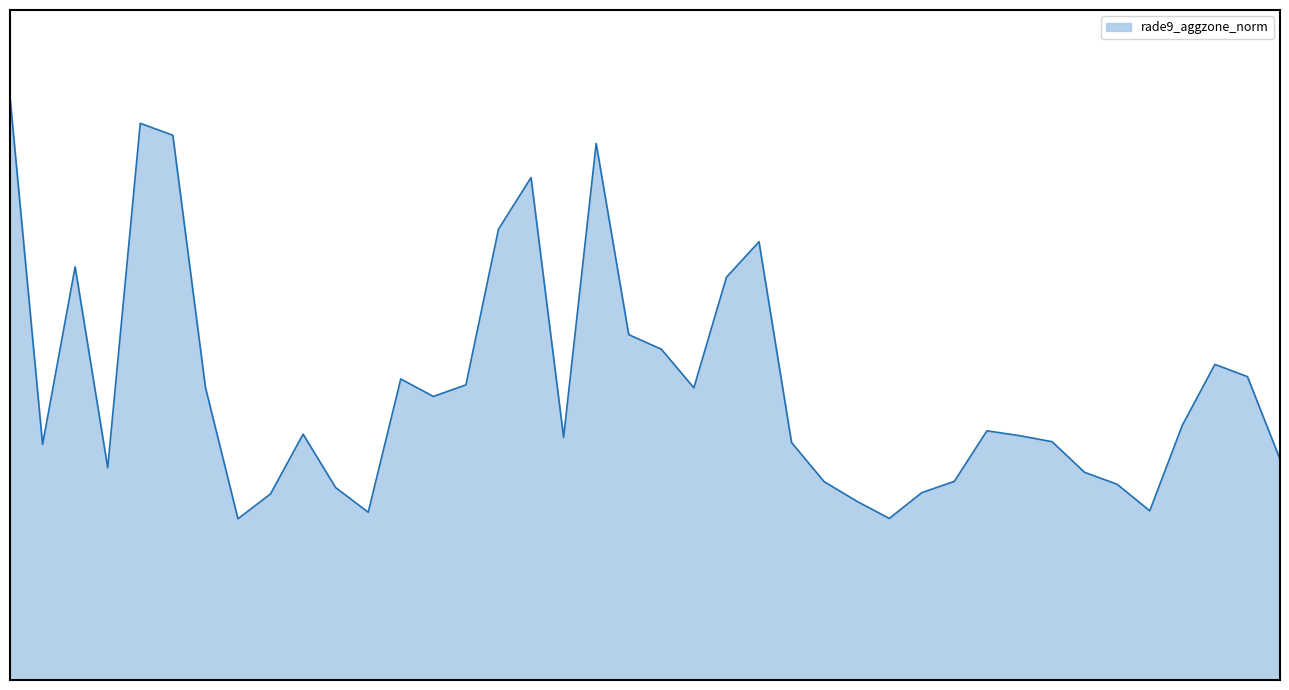

Does the chart display data point markers on the line(s)?

No